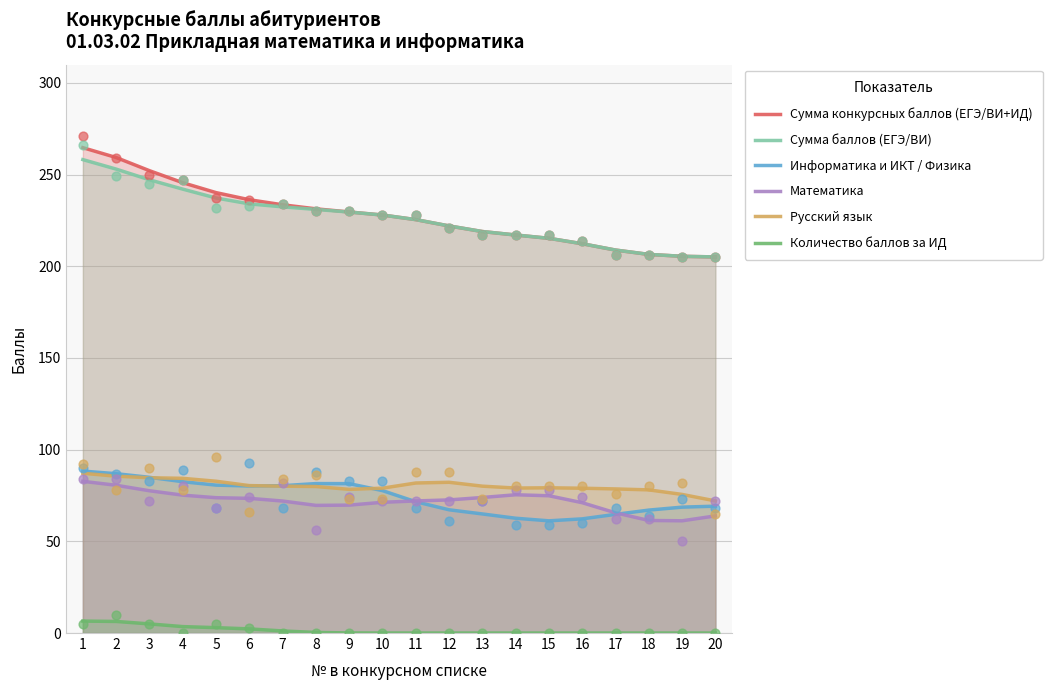

What are all the series names shown in the legend?

Сумма конкурсных баллов (ЕГЭ/ВИ+ИД), Сумма баллов (ЕГЭ/ВИ), Информатика и ИКТ / Физика, Математика, Русский язык, Количество баллов за ИД